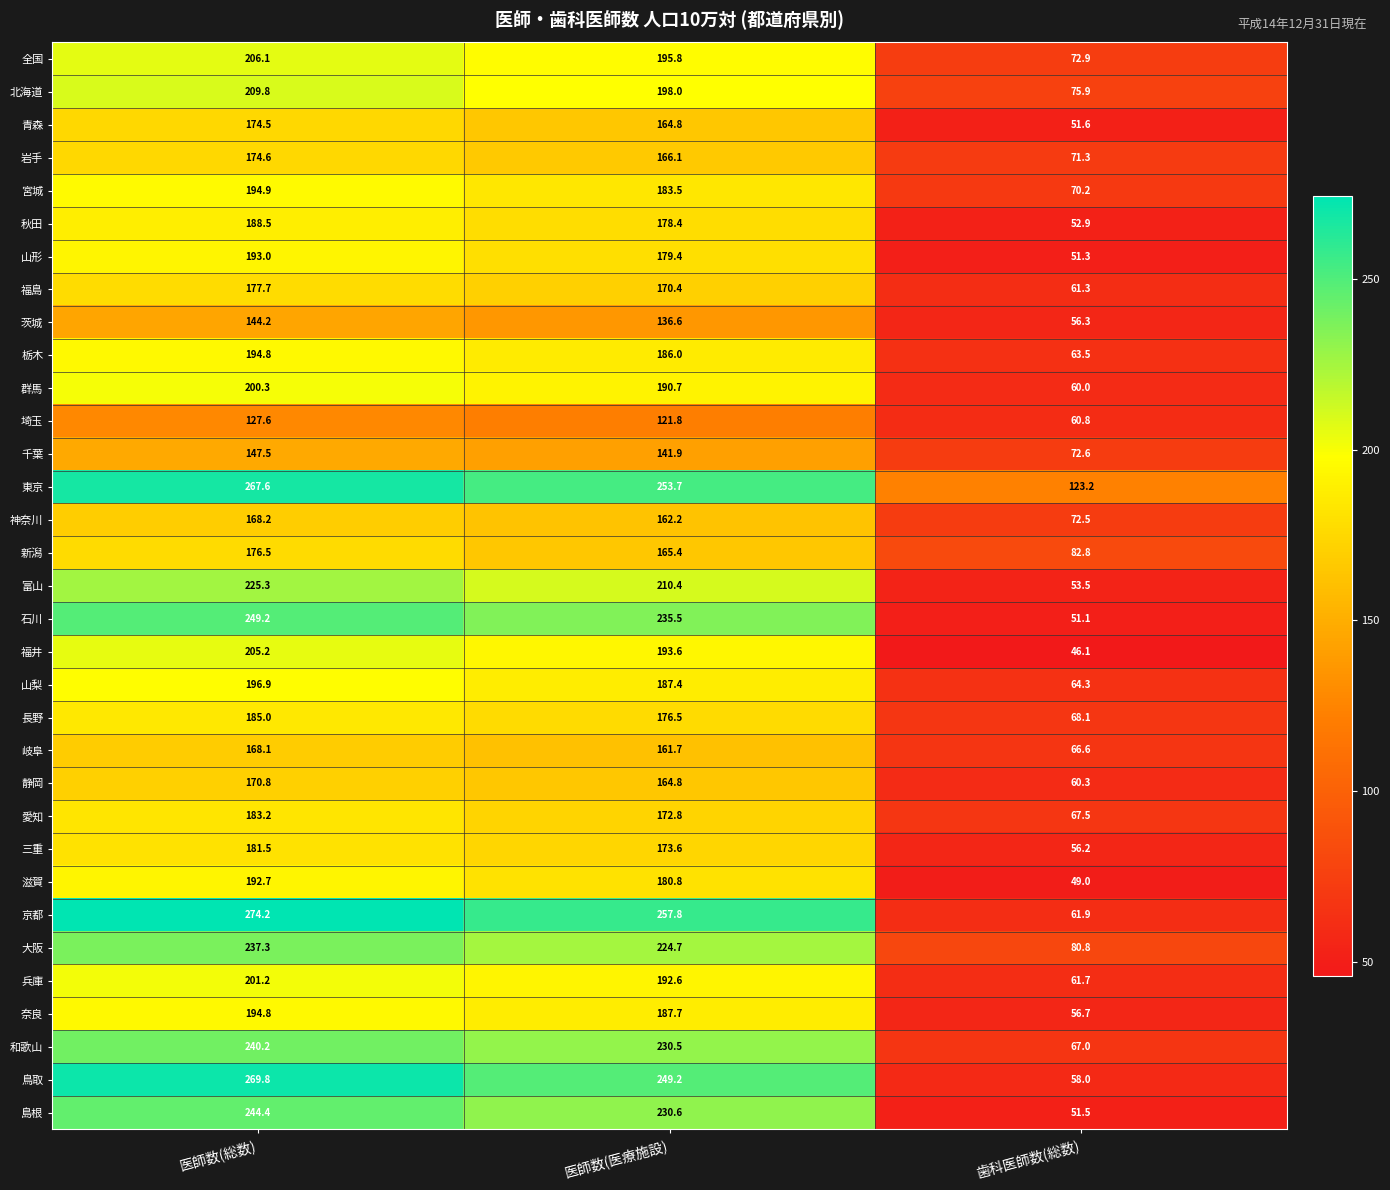

Is the value of 三重 at 歯科医師数(総数) greater than the value of 神奈川 at 医師数(医療施設)?

No